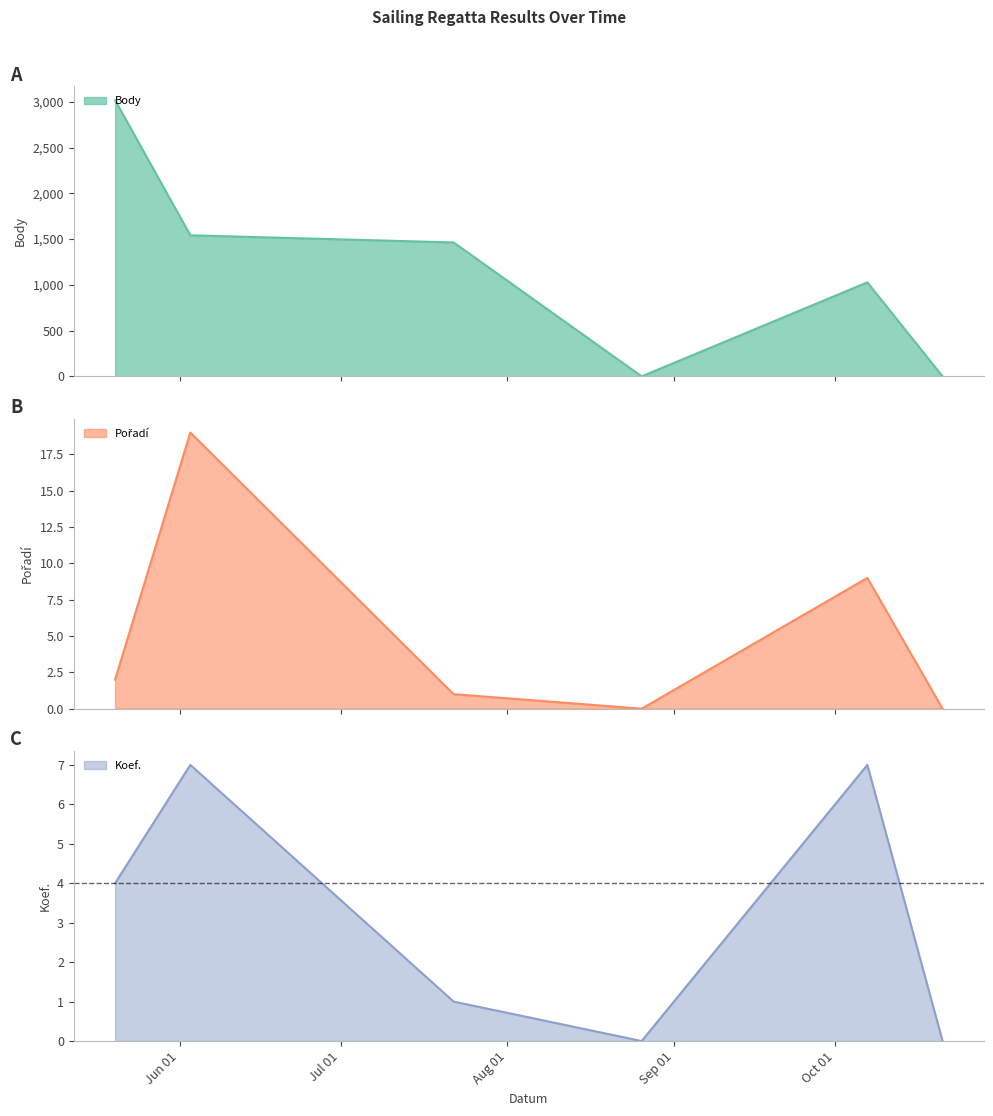

Reading left to right, list all the values displayed in this chart.

Body: 2023-05-20=3017	2023-06-03=1541	2023-07-22=1463	2023-08-26=0	2023-10-07=1027	2023-10-21=0
Pořadí: 2023-05-20=2	2023-06-03=19	2023-07-22=1	2023-08-26=0	2023-10-07=9	2023-10-21=0
Koef.: 2023-05-20=4	2023-06-03=7	2023-07-22=1	2023-08-26=0	2023-10-07=7	2023-10-21=0